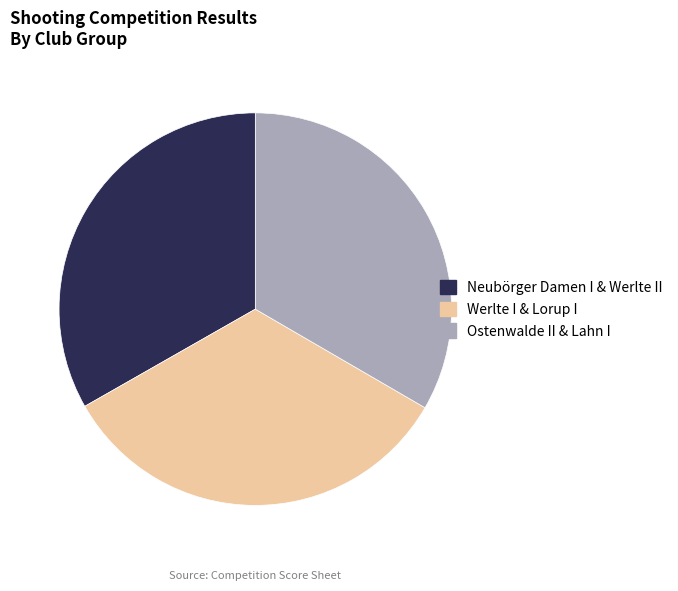

Combined, do Neubörger Damen I & Werlte II and Ostenwalde II & Lahn I account for over 50%?

Yes